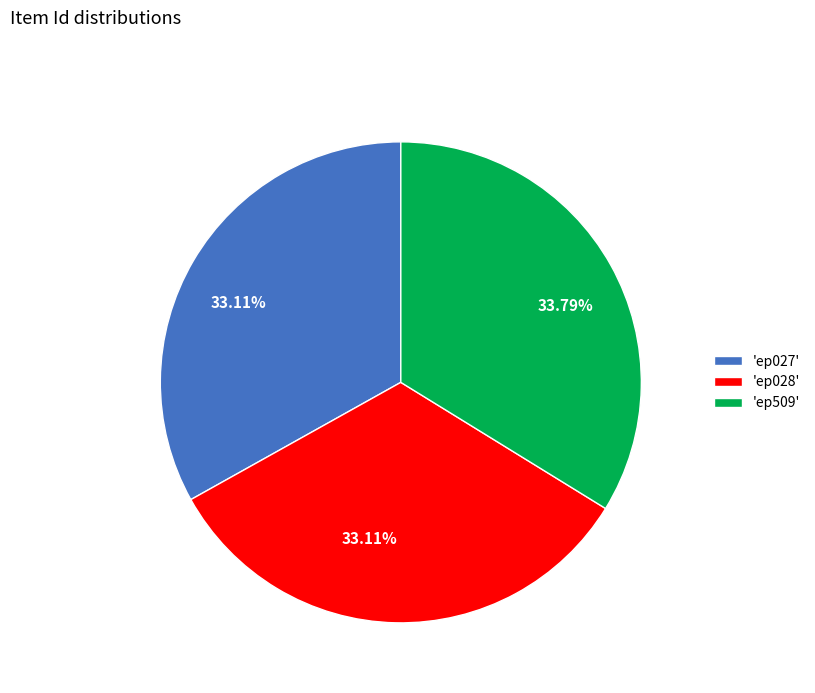

Count the number of slices in the pie.

3